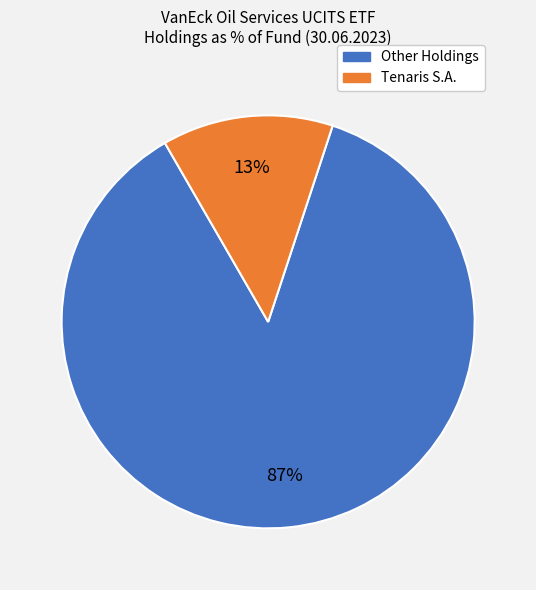

Is there any slice that represents more than half of the pie?

Yes